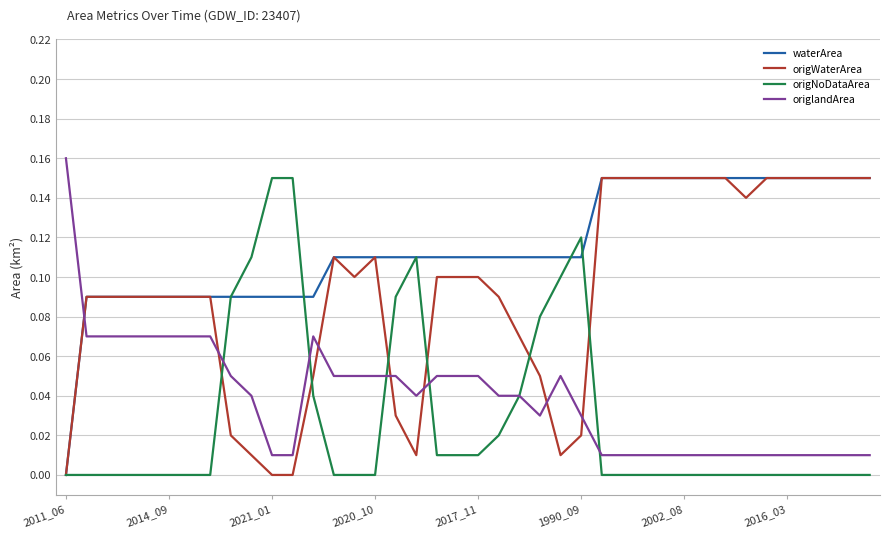

After their last crossing, which series has the higher values: origlandArea or waterArea?

waterArea